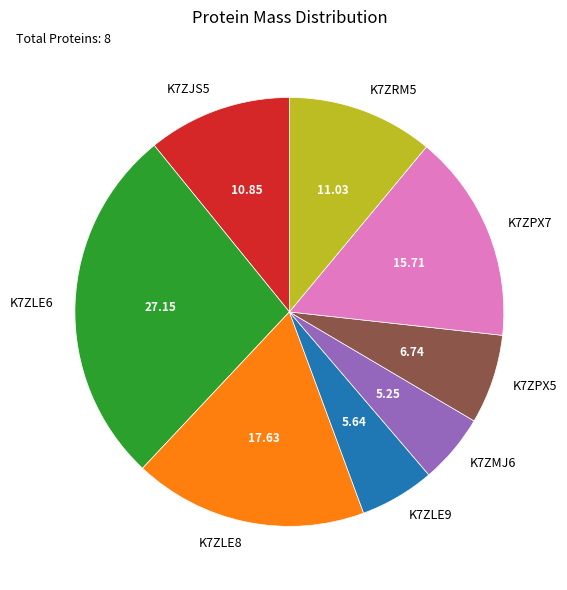

Which category has the biggest portion of the pie?

K7ZLE6